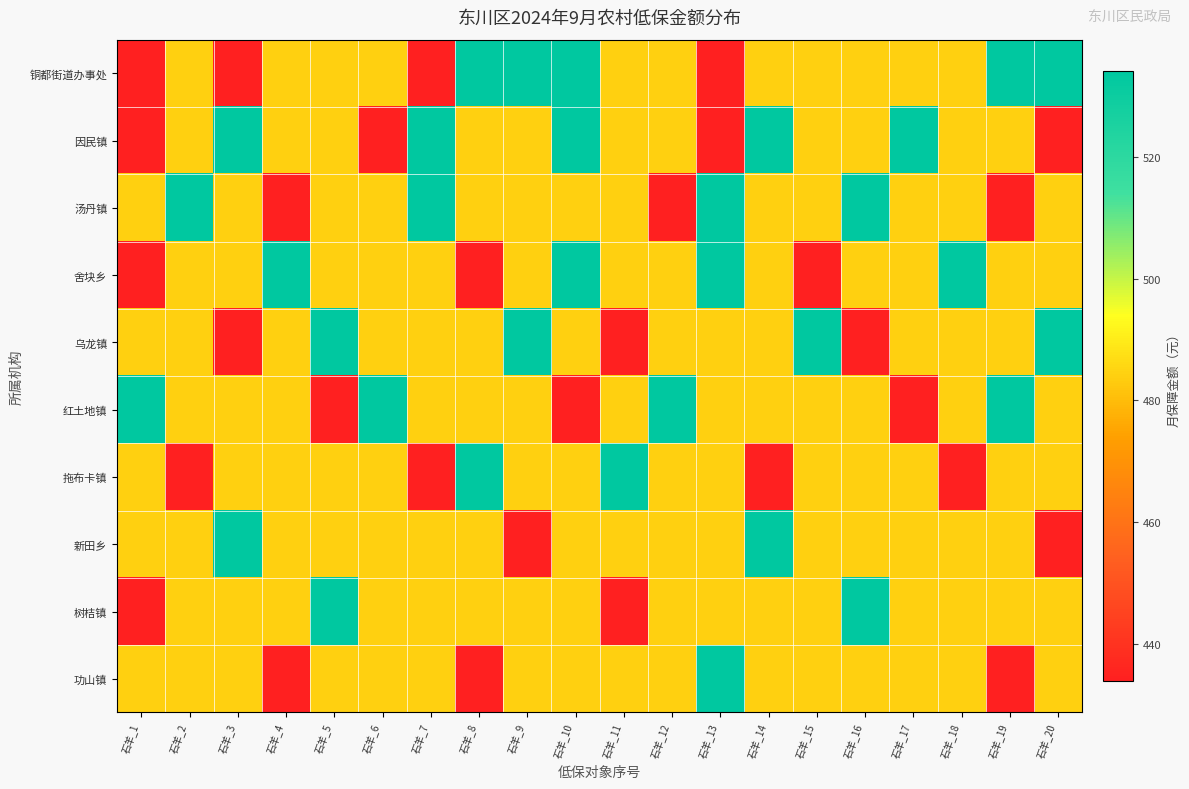

At which category is the sum across all series the highest?

石羊_10